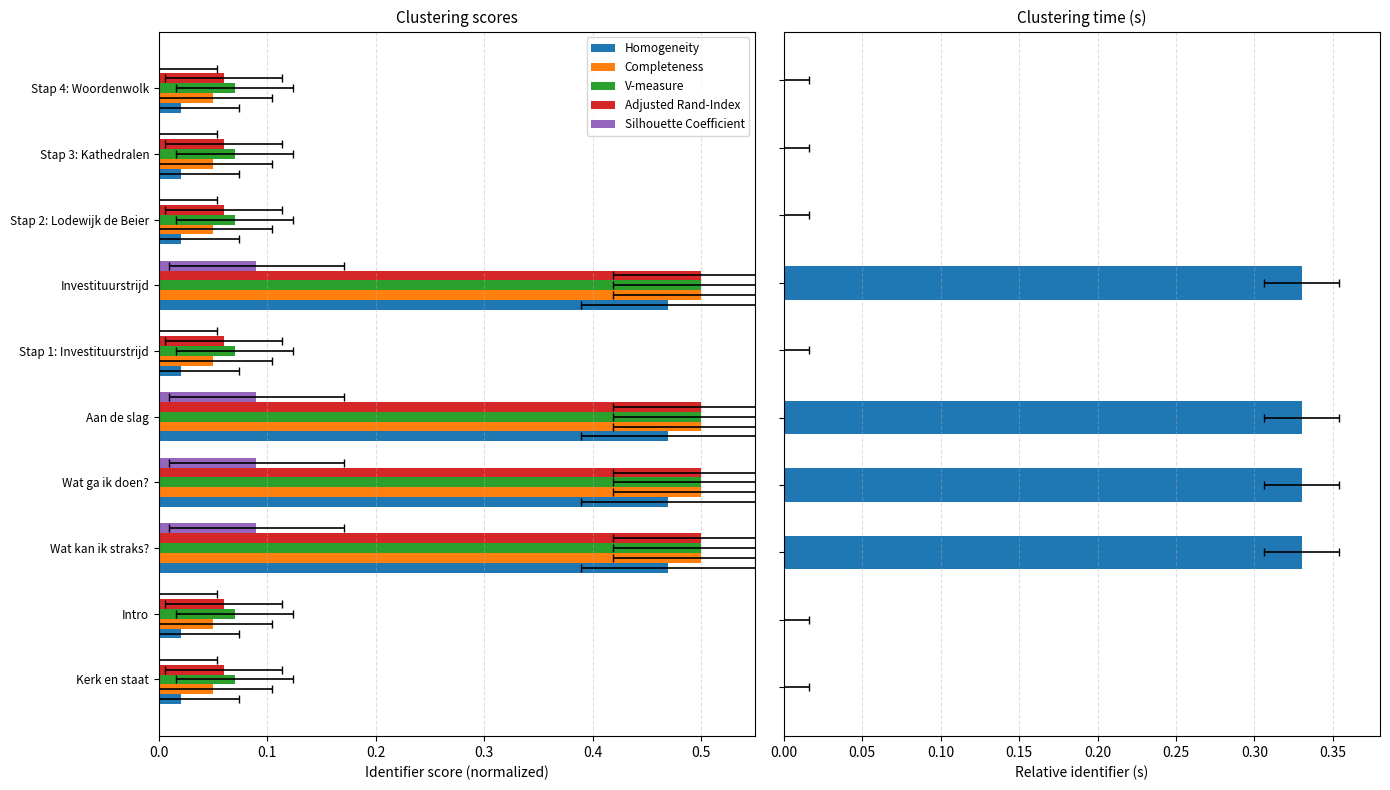

Rank the series by their maximum value, from highest to lowest.

Completeness, V-measure, Adjusted Rand-Index, Homogeneity, Identifier magnitude, Silhouette Coefficient